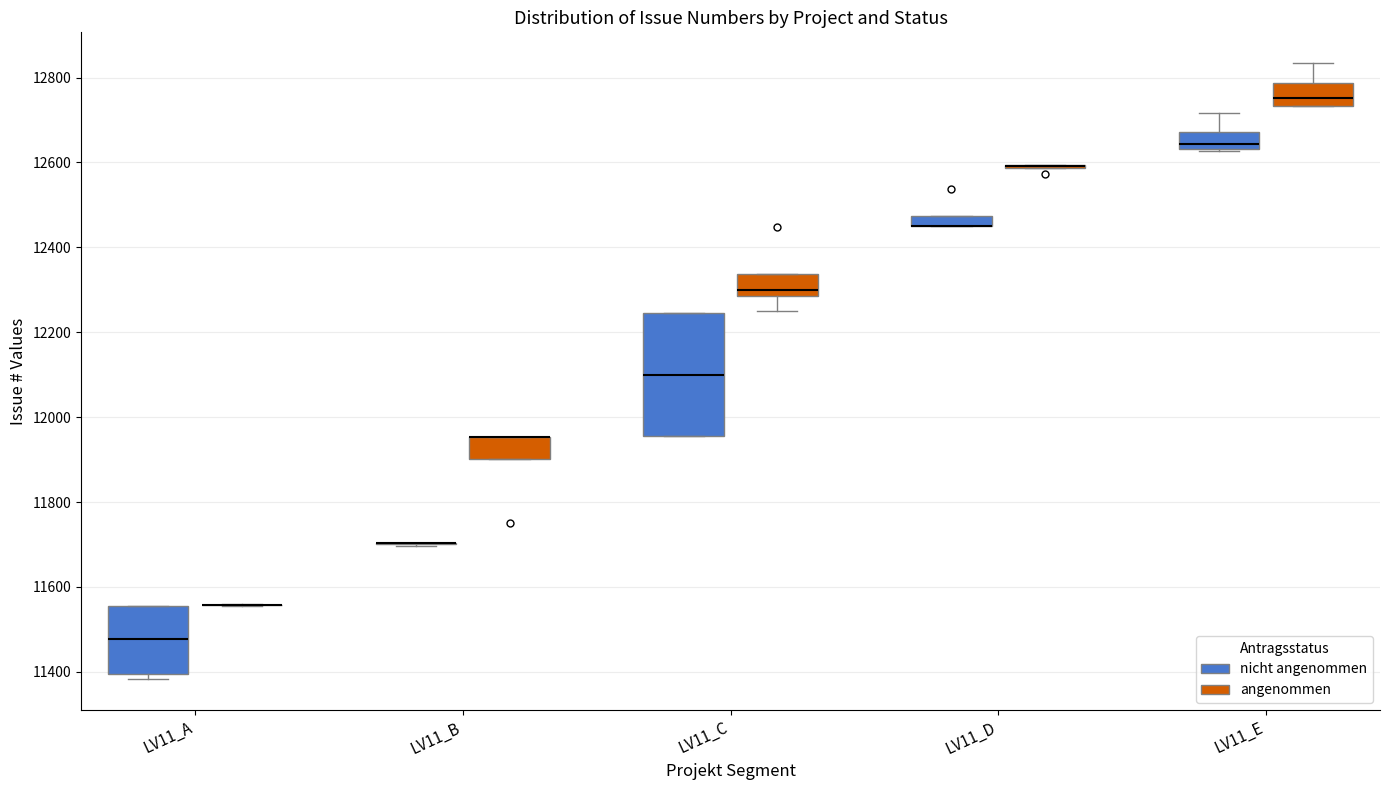

Where is the lower edge of the box for LV11_B (angenommen) on the y-axis? The values are not printed on the chart, so give them approximately, as read against the axis.

11900